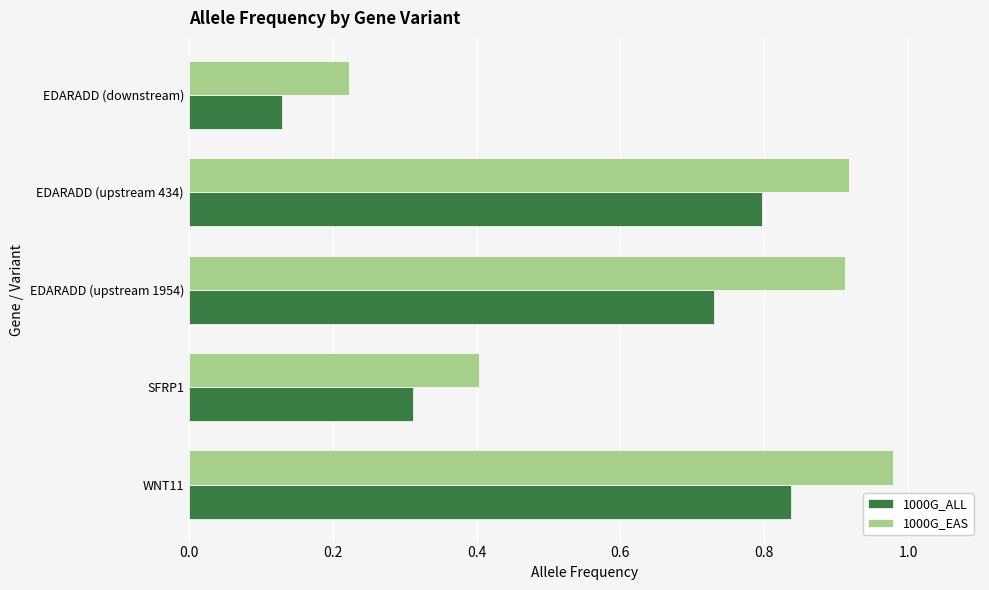

List the series in order of their peak value, lowest first.

1000G_ALL, 1000G_EAS